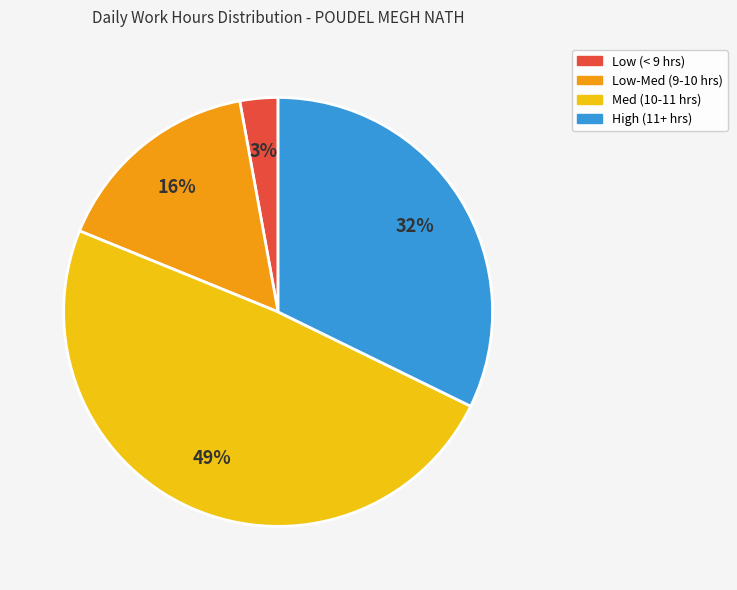

What percentage is the High (11+ hrs) slice, to the nearest percent?

32%